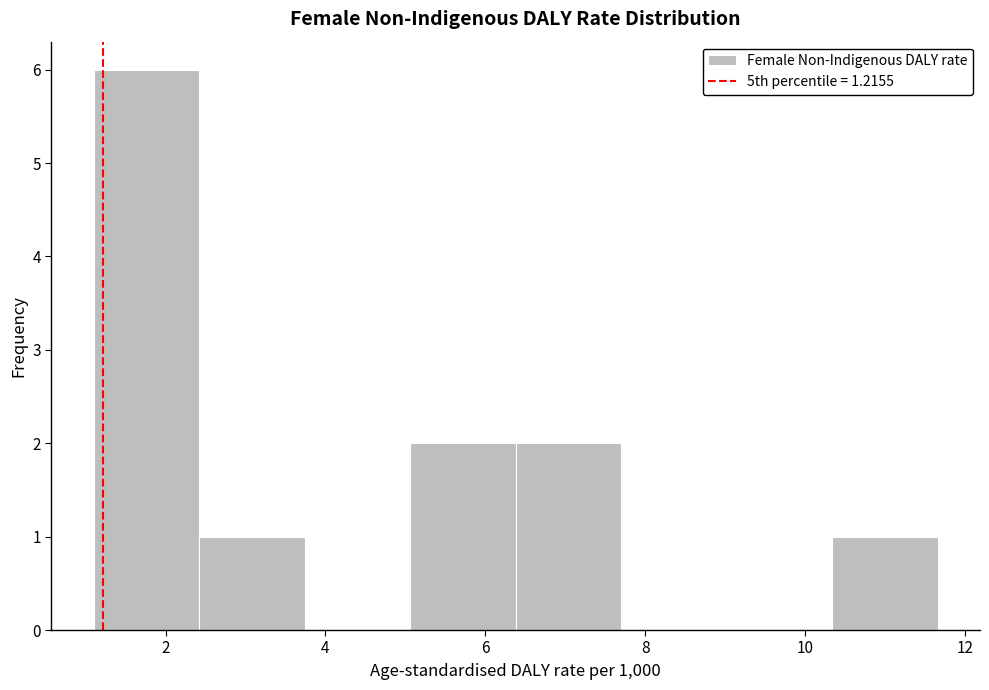

Reading left to right, list every bar in this chart as the range it spans on the x-axis followed by its height. Neither the bar edges nor the heights are printed on the chart, so give them approximately, as read against the axes.

1.10 to 2.42: 6
2.42 to 3.74: 1
3.74 to 5.06: 0
5.06 to 6.38: 2
6.38 to 7.70: 2
7.70 to 9.02: 0
9.02 to 10.34: 0
10.34 to 11.66: 1